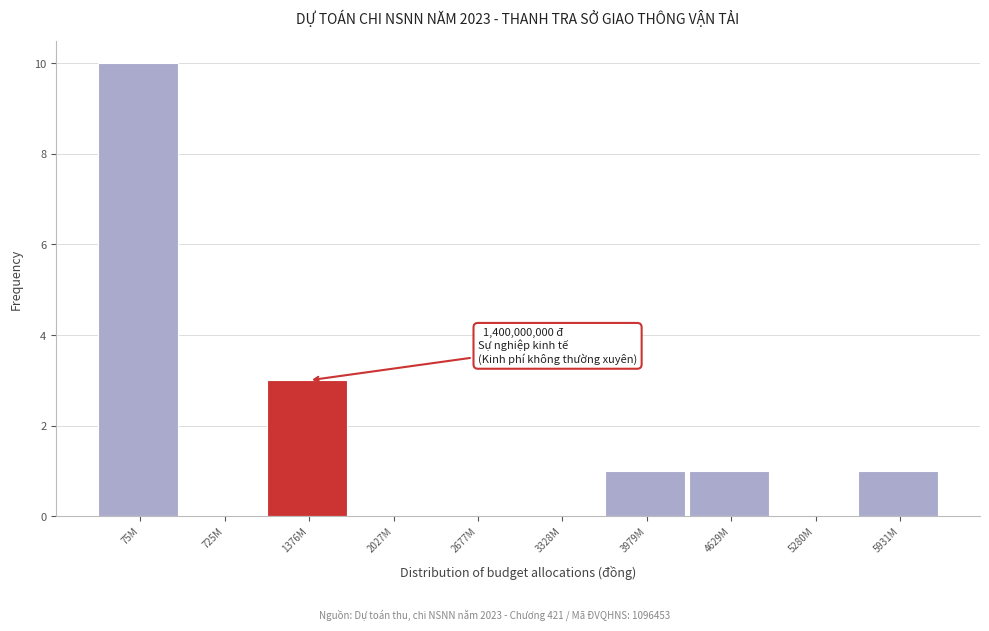

Reading right to left, list all the values displayed in this chart.

5931M=1	5280M=0	4629M=1	3979M=1	3328M=0	2677M=0	2027M=0	1376M=3	725M=0	75M=10